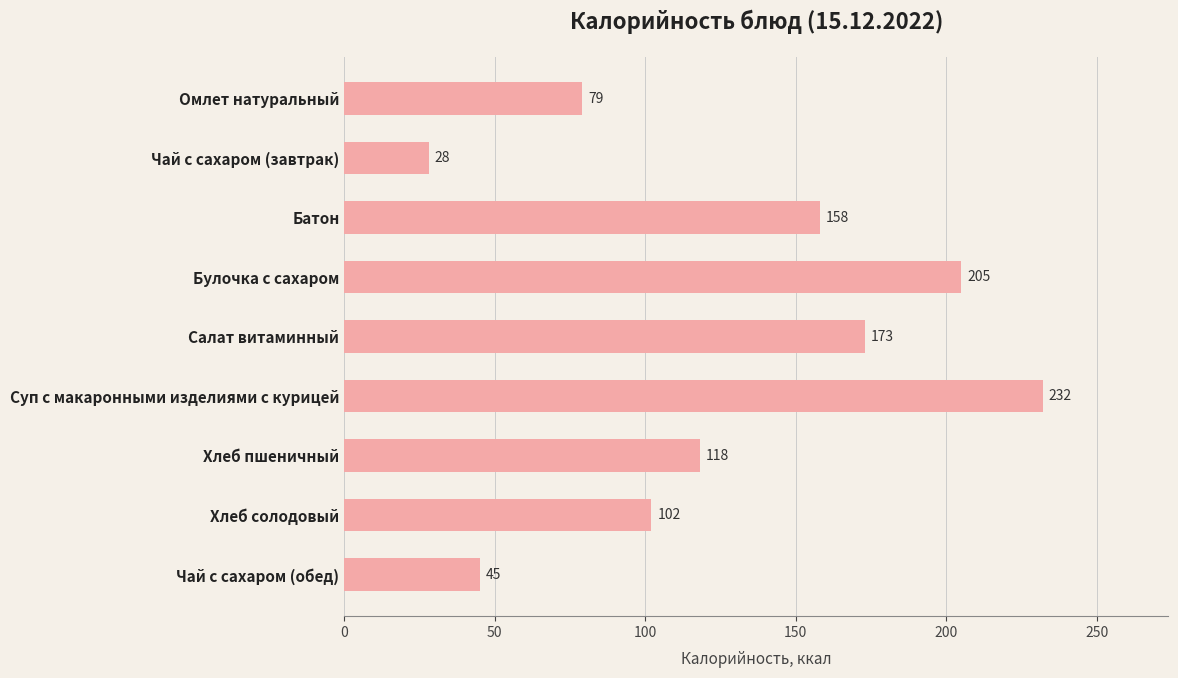

What is the minimum value shown in the chart?

28